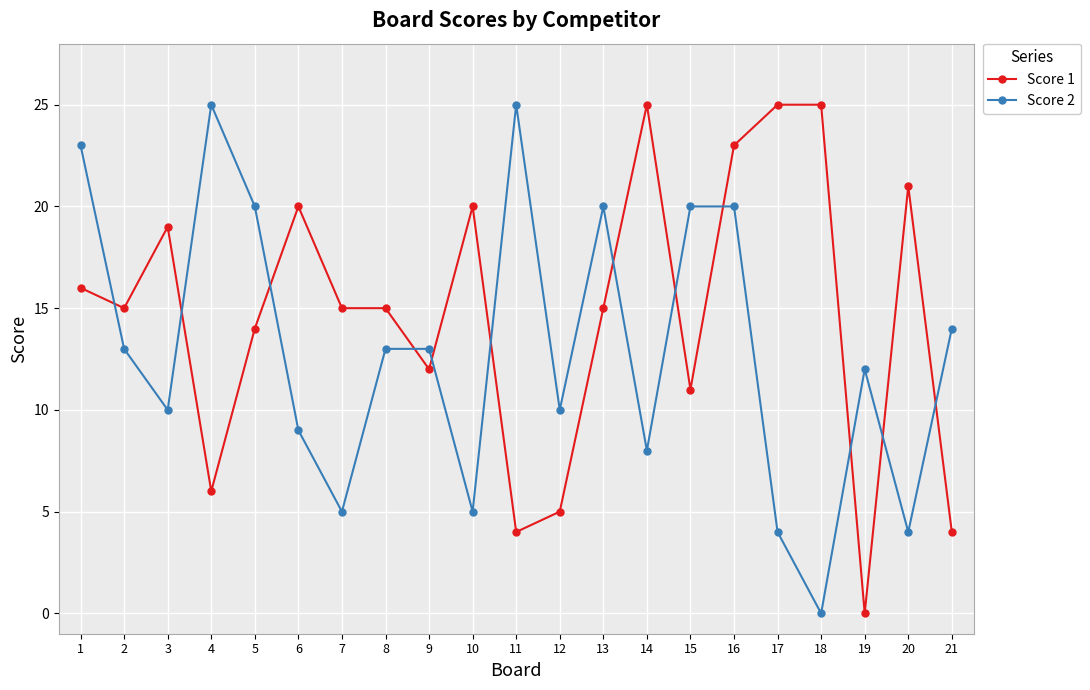

How many data points in Score 2 are less than 13?

10